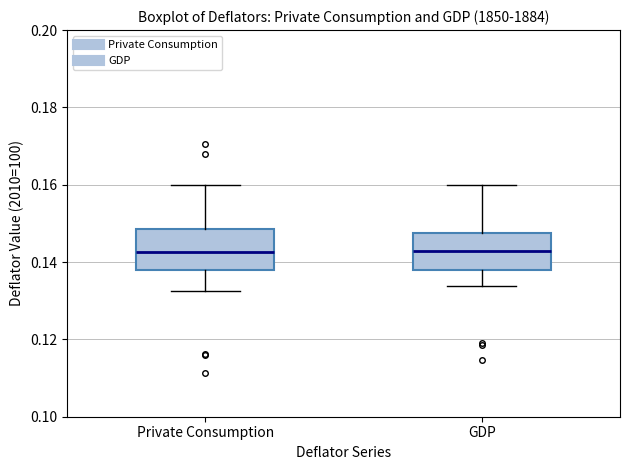

Reading left to right, read every box against the y-axis: the position of its median line, the range the box covers, and the ends of its whiskers. The values are not printed on the chart, so give them approximately, as read against the axis.

Private Consumption: median 0.142, box 0.138 to 0.148, whiskers 0.132 to 0.160
GDP: median 0.142, box 0.138 to 0.148, whiskers 0.134 to 0.160